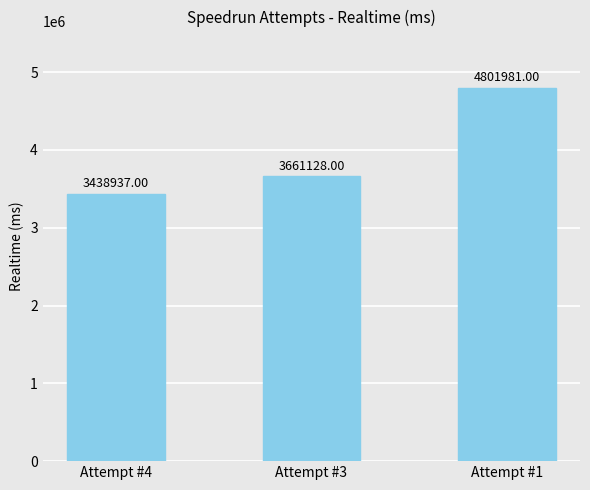

Does the chart contain stacked bars?

No